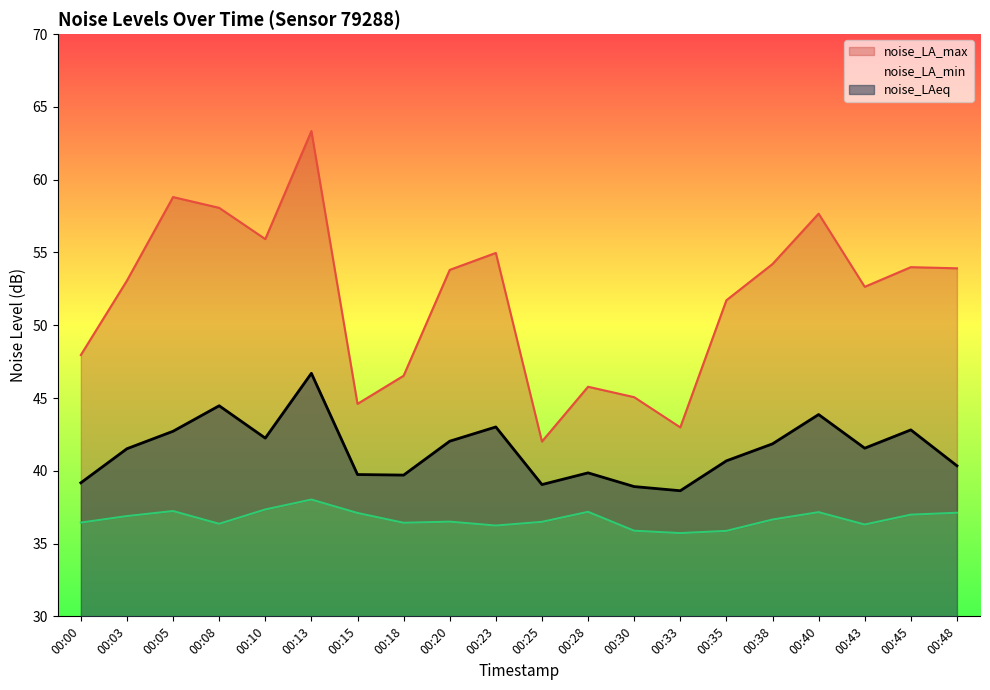

How many lines are shown in the chart?

3